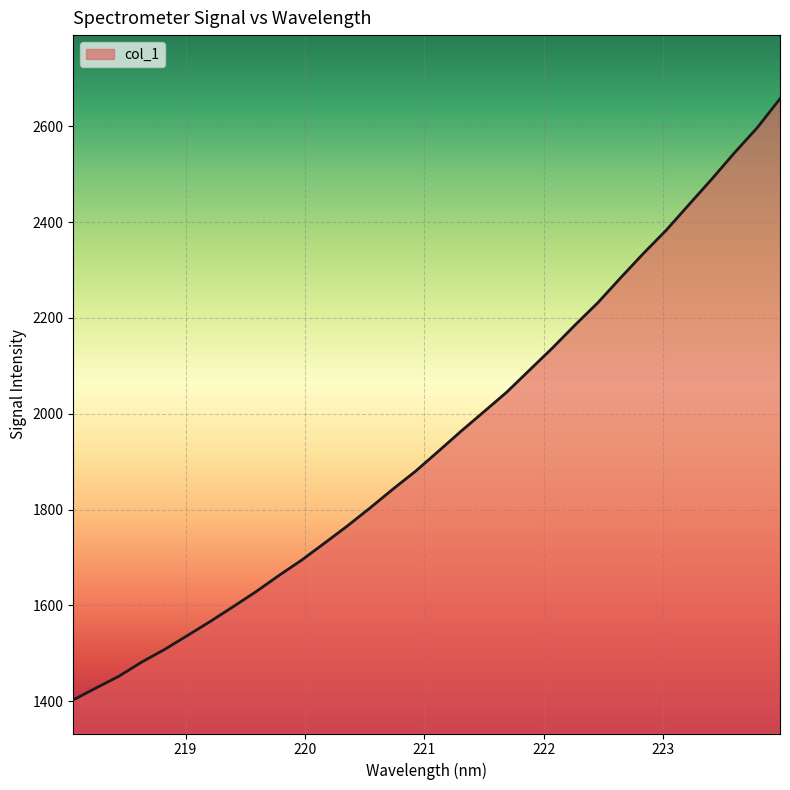

Count the number of values greater than 1921.

16